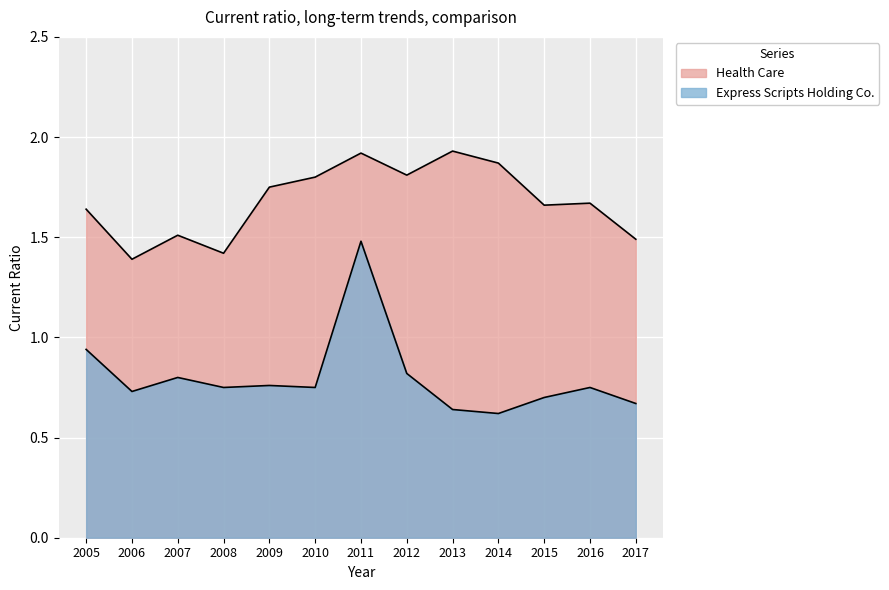

What is the maximum value for Health Care?

1.9